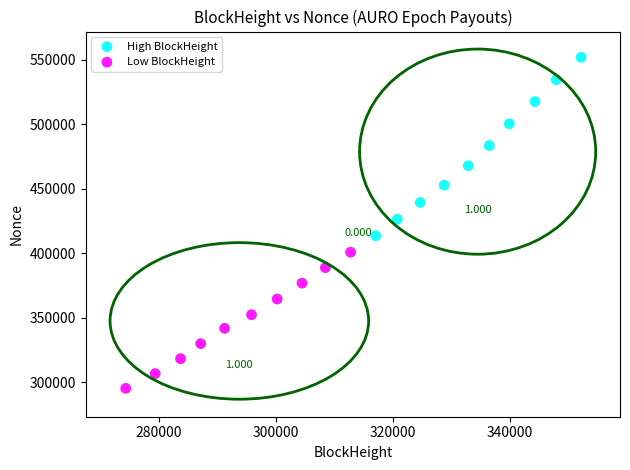

Which series has the largest Y range (max minus min)?

High BlockHeight